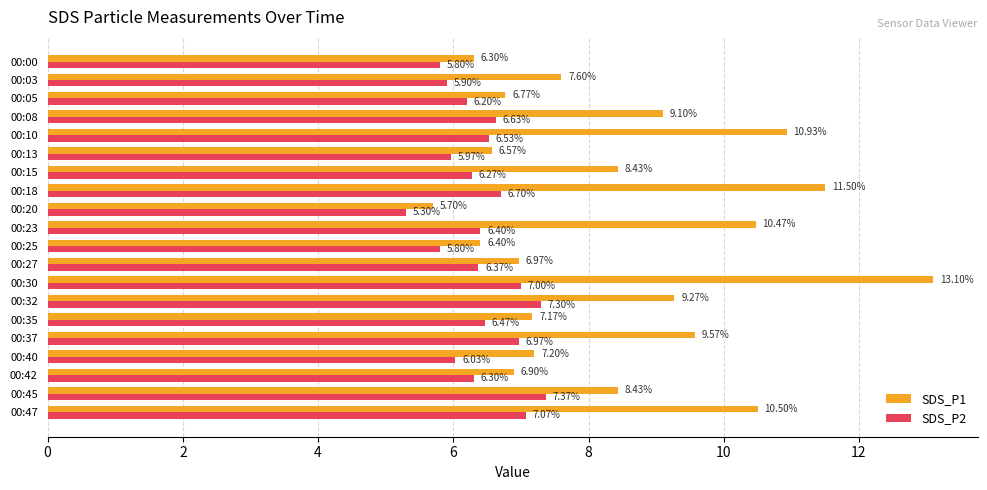

What are all the series names shown in the legend?

SDS_P1, SDS_P2